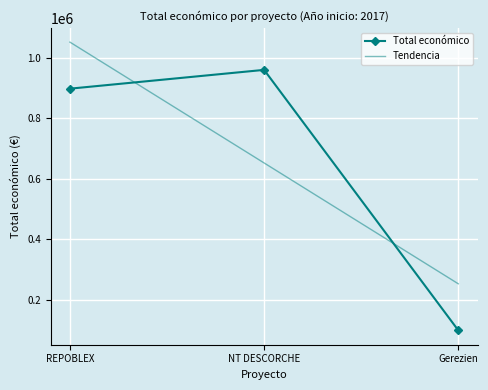

What is the maximum value for Total económico?

960345